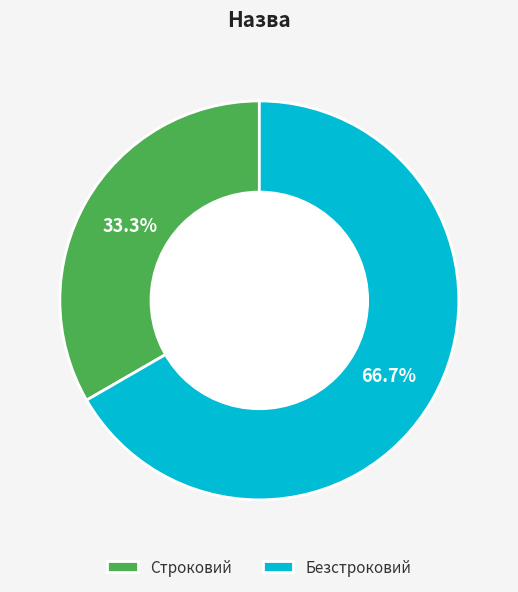

How many slices are in this pie chart?

2